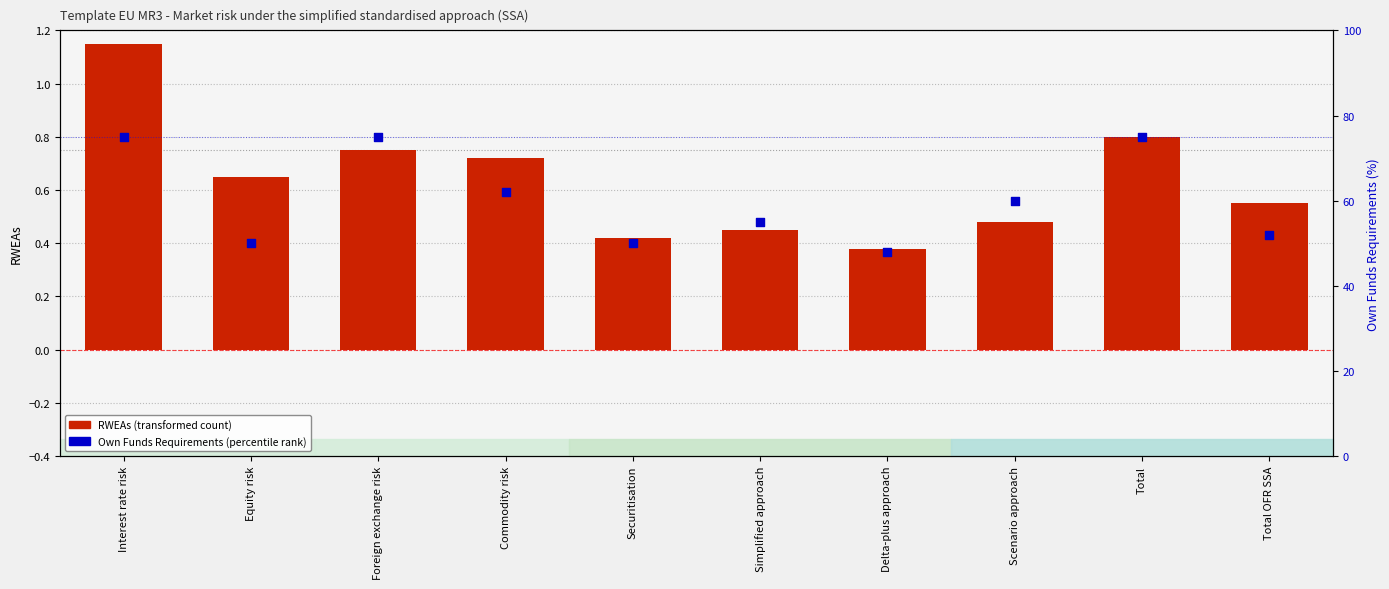

Which series has the largest Y range (max minus min)?

Own Funds Requirements